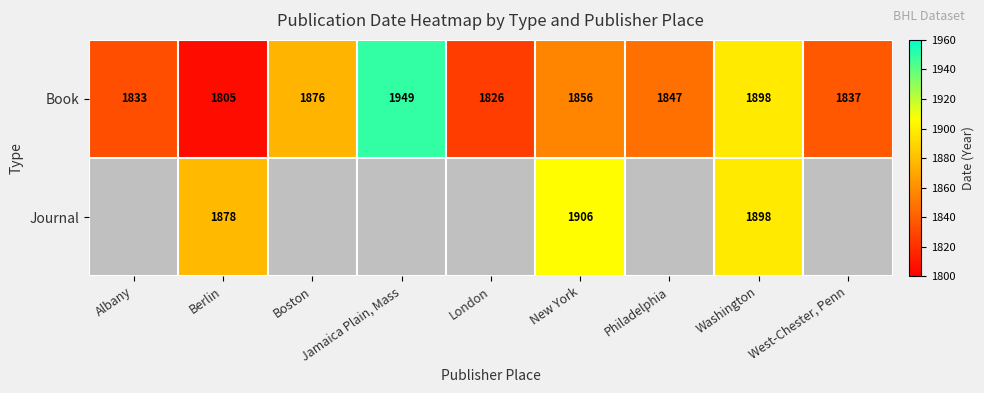

What value does the Book series have at Boston?

1876